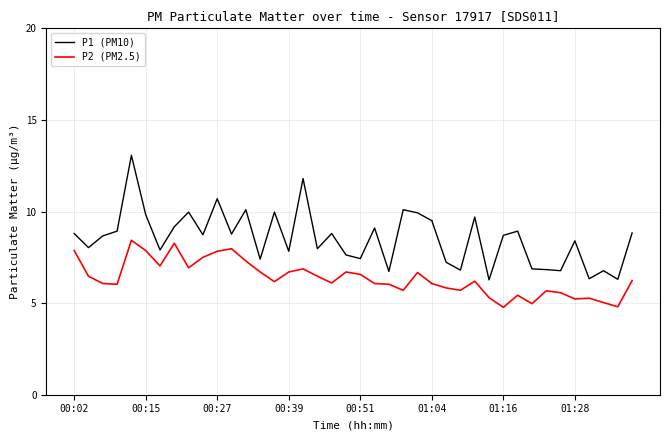

The value of P2 (PM2.5) at 00:39 is 8.9. True or false?

False